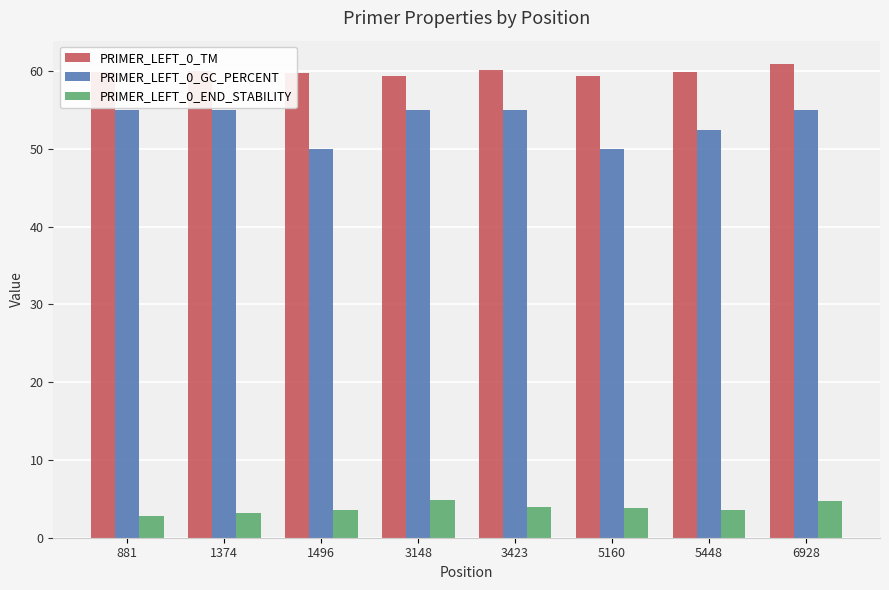

What is the smallest value displayed?

2.7